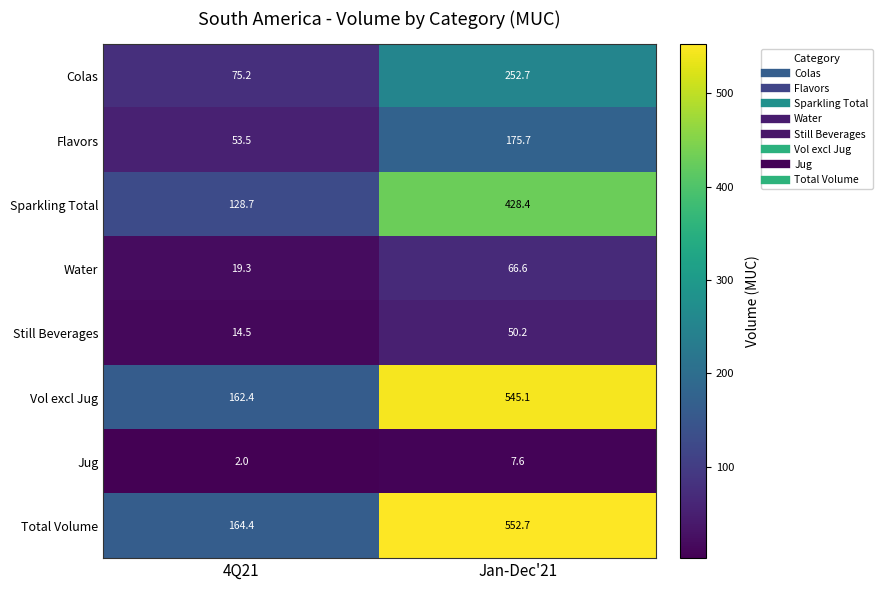

Which series has the largest range (max minus min)?

Total Volume